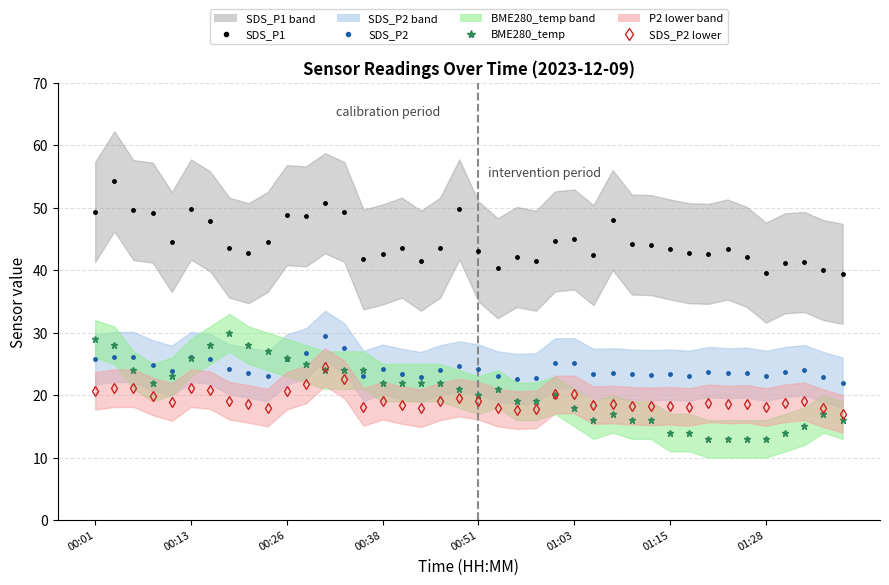

What is the value of the SDS_P2 lower point at the 37th from the left?

18.7